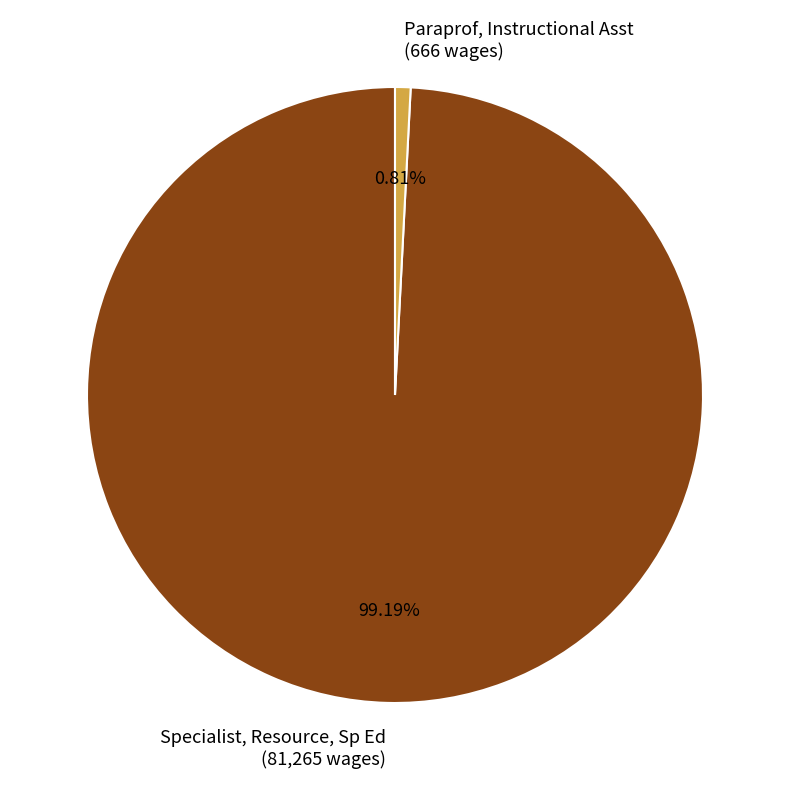

Rank the categories by value from lowest to highest.

Paraprof, Instructional Asst, Specialist, Resource, Sp Ed